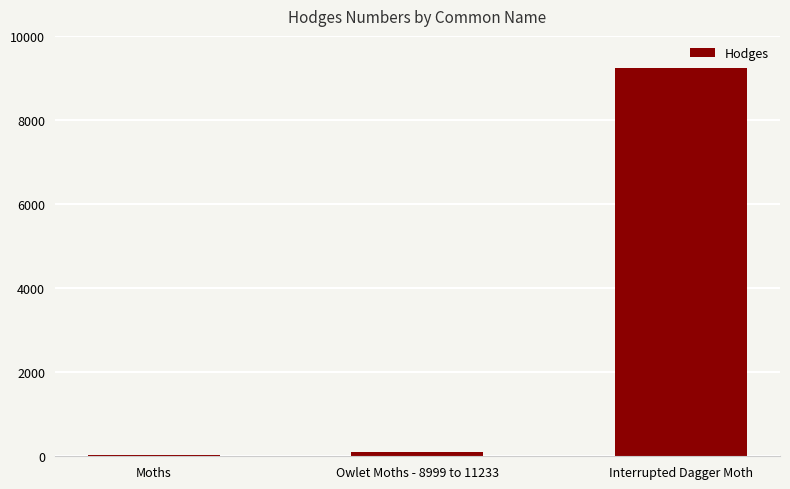

Which label corresponds to the largest value in the chart?

Interrupted Dagger Moth